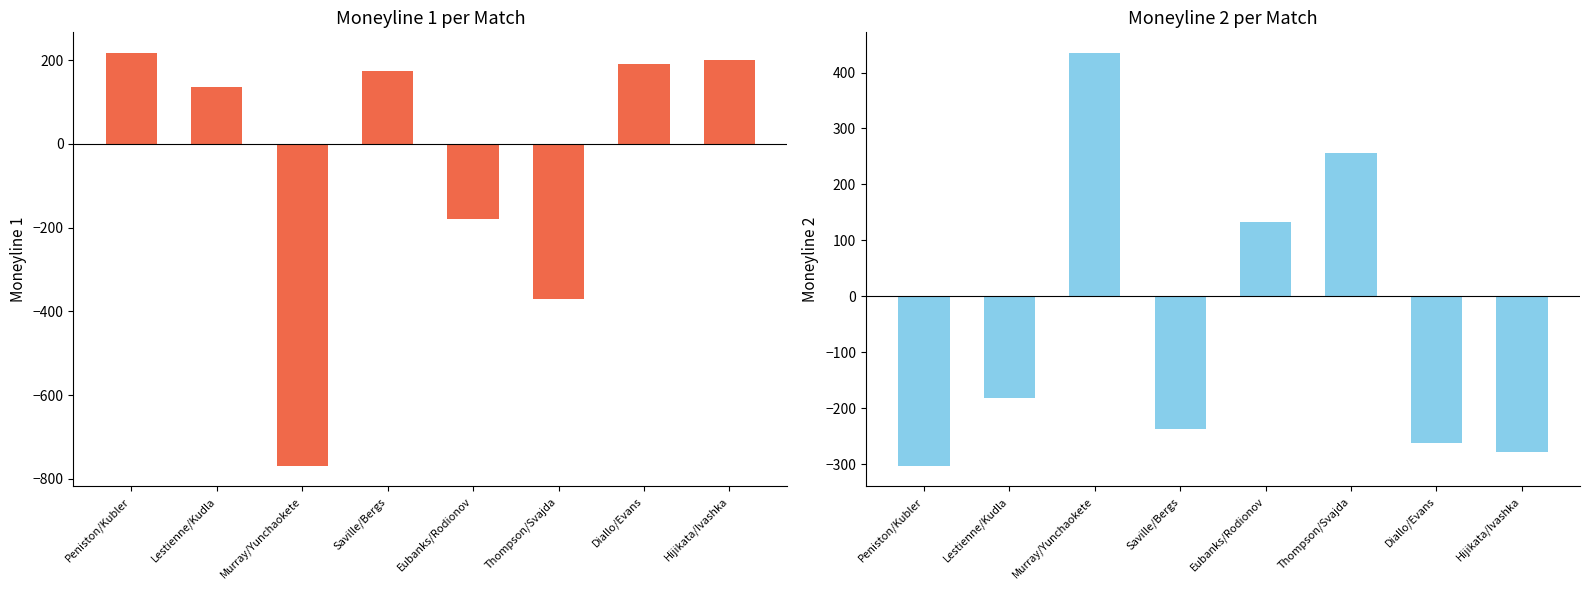

What is the label of the 5th bar from the left?

Eubanks/Rodionov